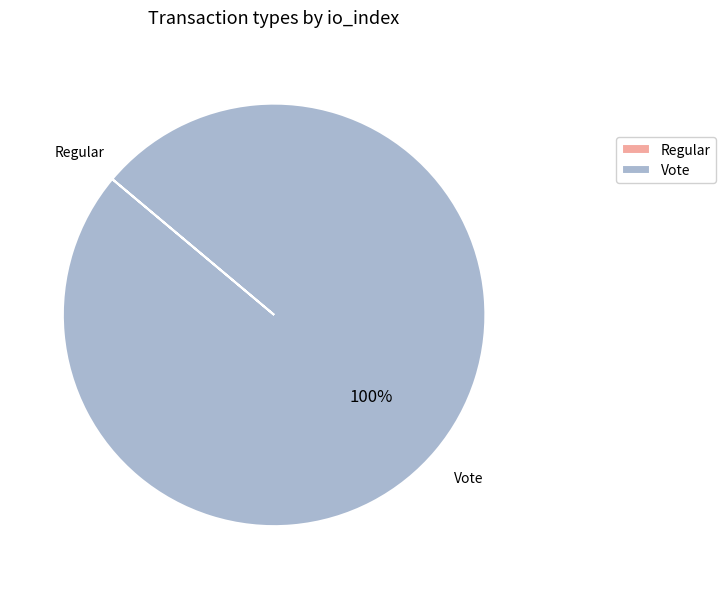

Is it true that Vote is 100% of the pie?

True